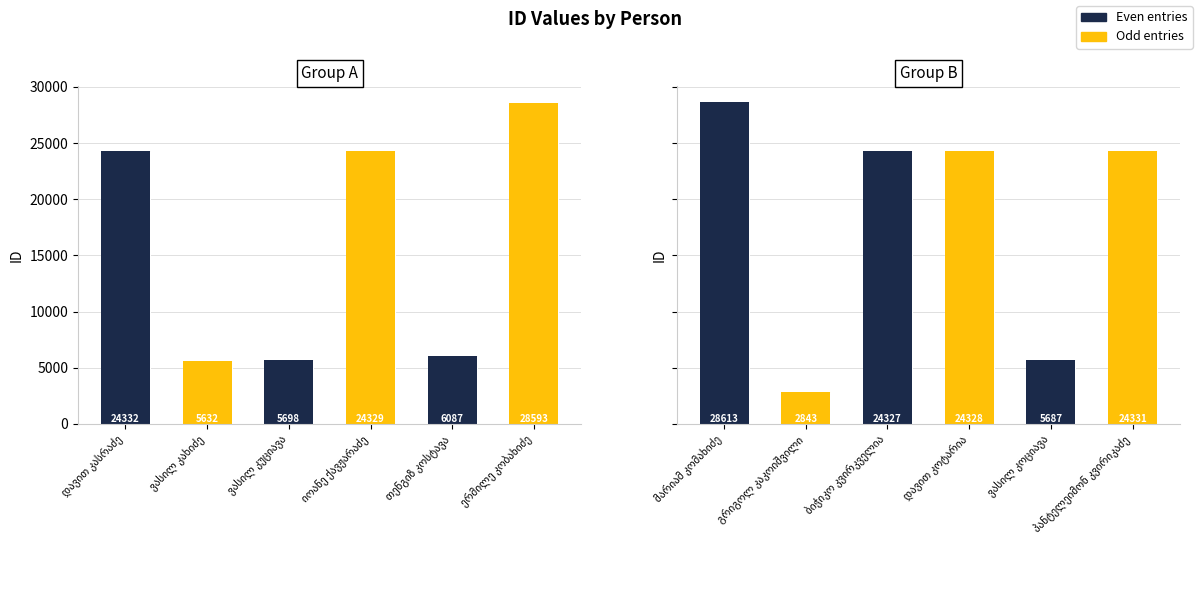

What is the label of the 1st bar from the right?

პანტელეიმონ კვირიკაძე